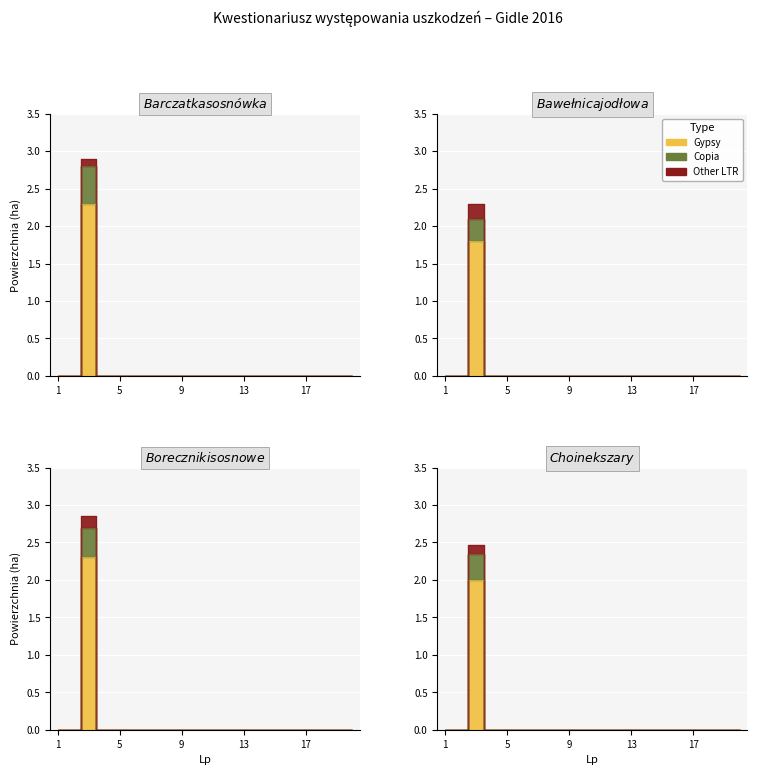

How many data points in Gypsy are above 0?

1